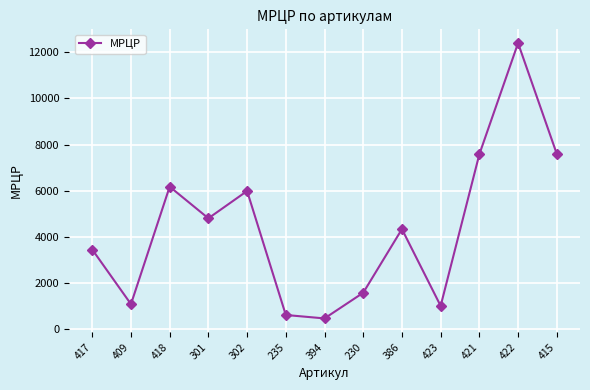

True or false: the data shows 1020.0 at 423.

True